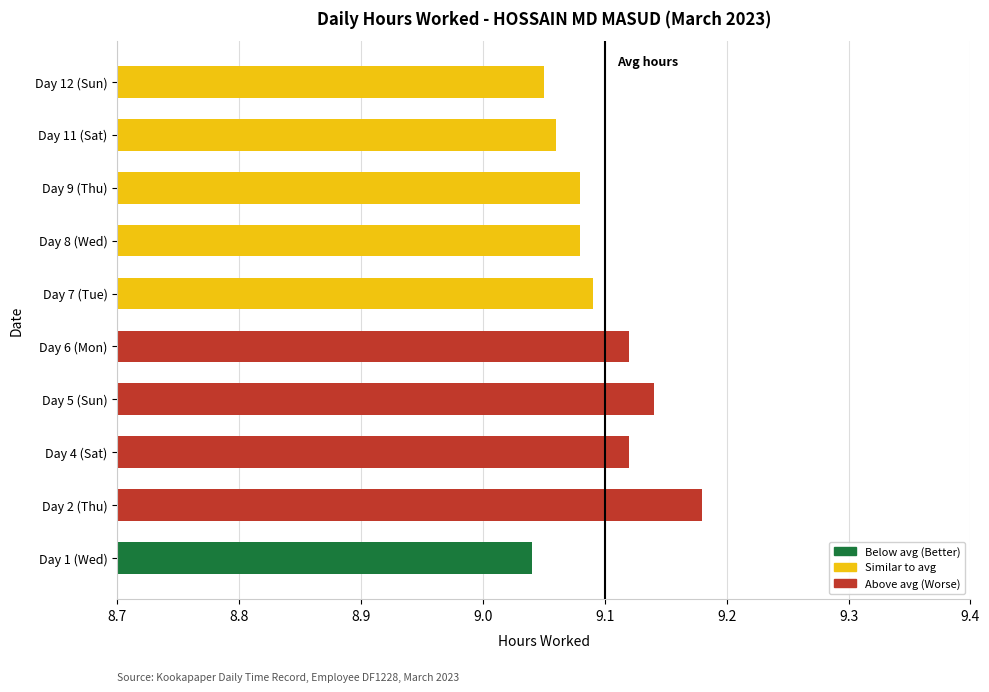

The chart shows a value of 1.9 at Day 1 (Wed). True or false?

False